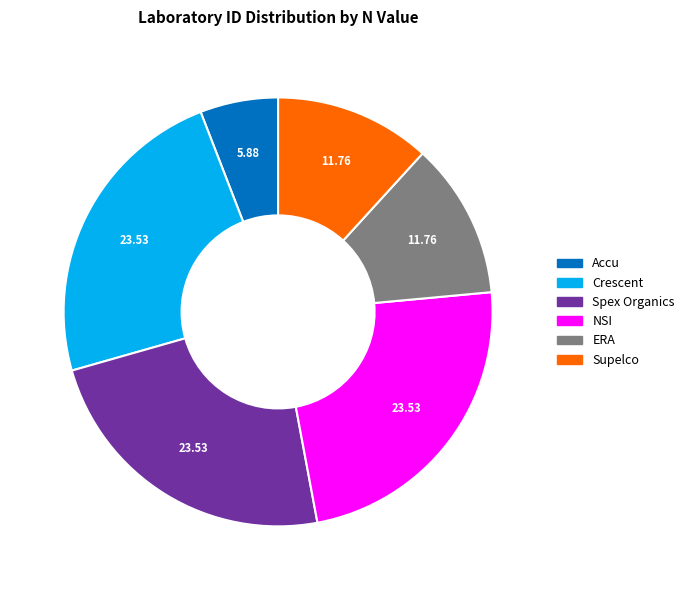

Is there any slice that represents more than half of the pie?

No